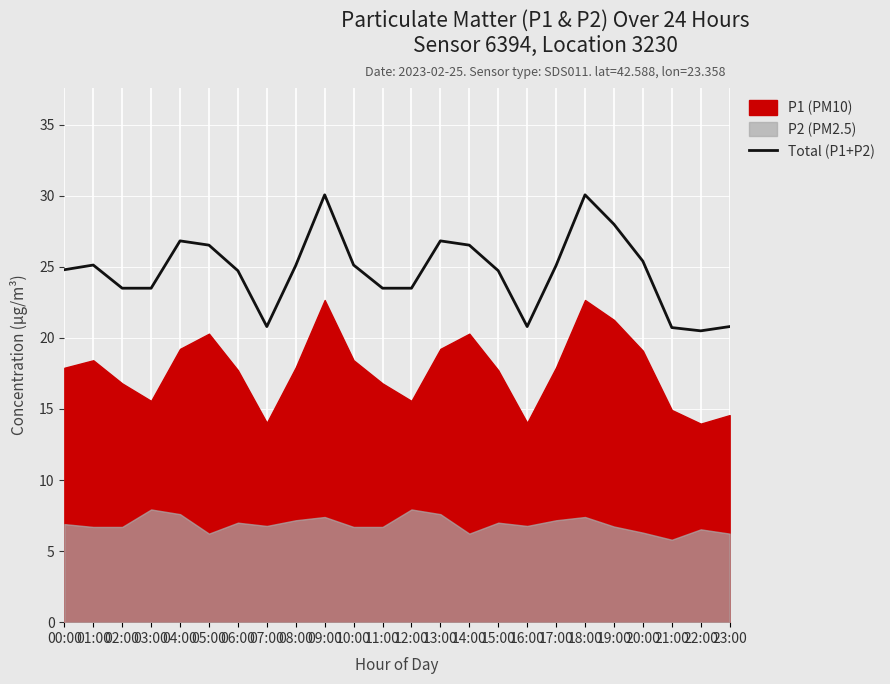

True or false: there are more than 2 points higher than both neighbors.

True